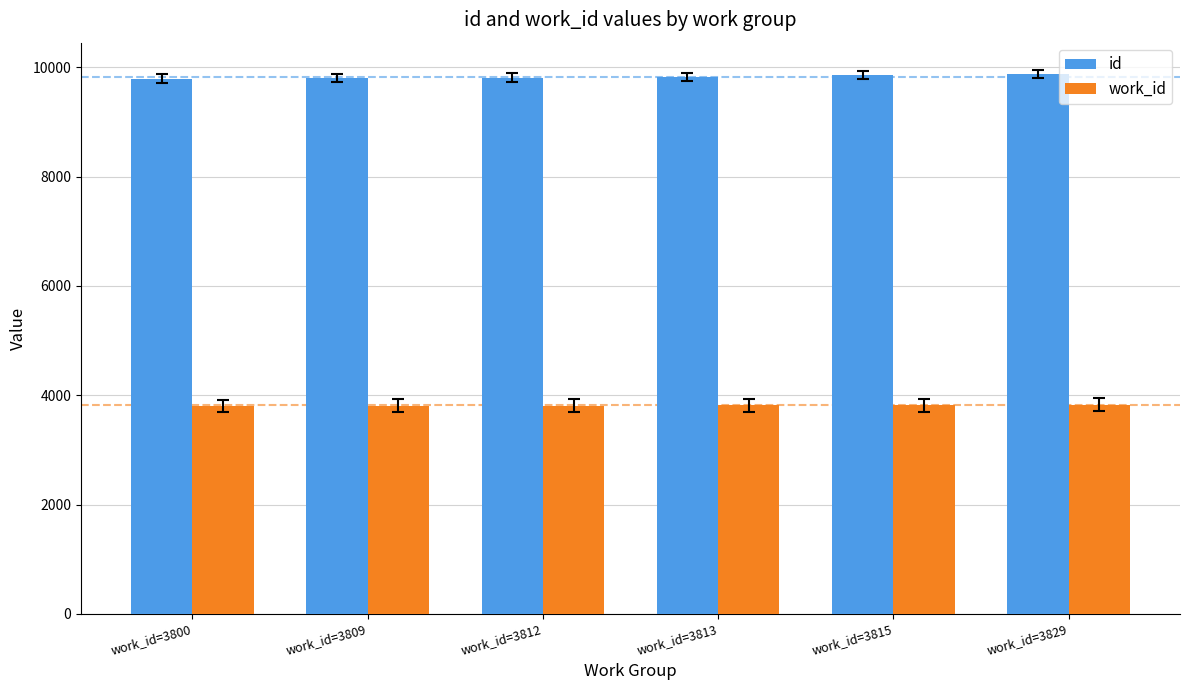

Is the value of id at work_id=3800 greater than the value of work_id at work_id=3829?

Yes